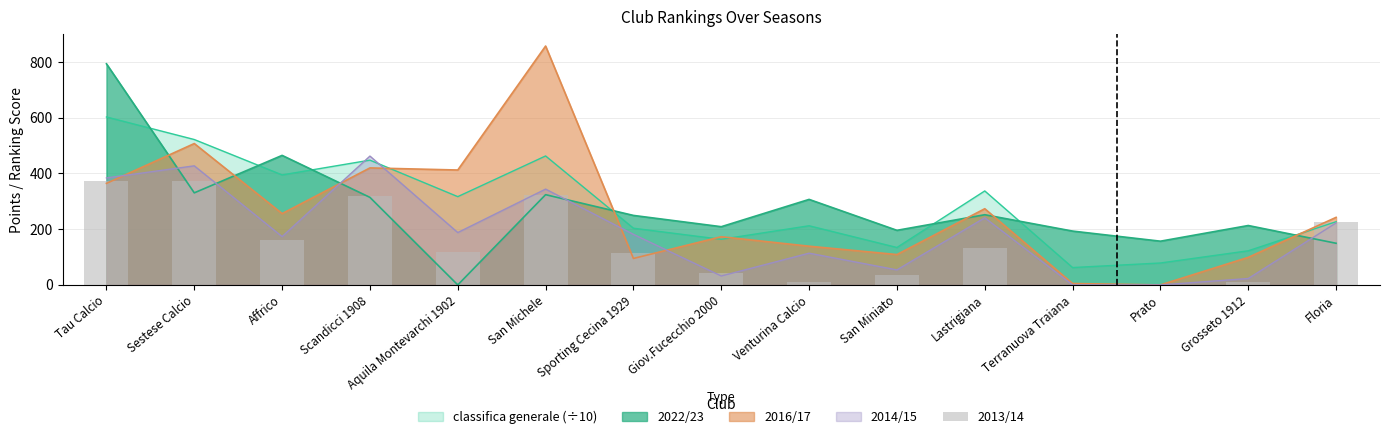

The value at Sestese Calcio is 371.5. True or false?

True